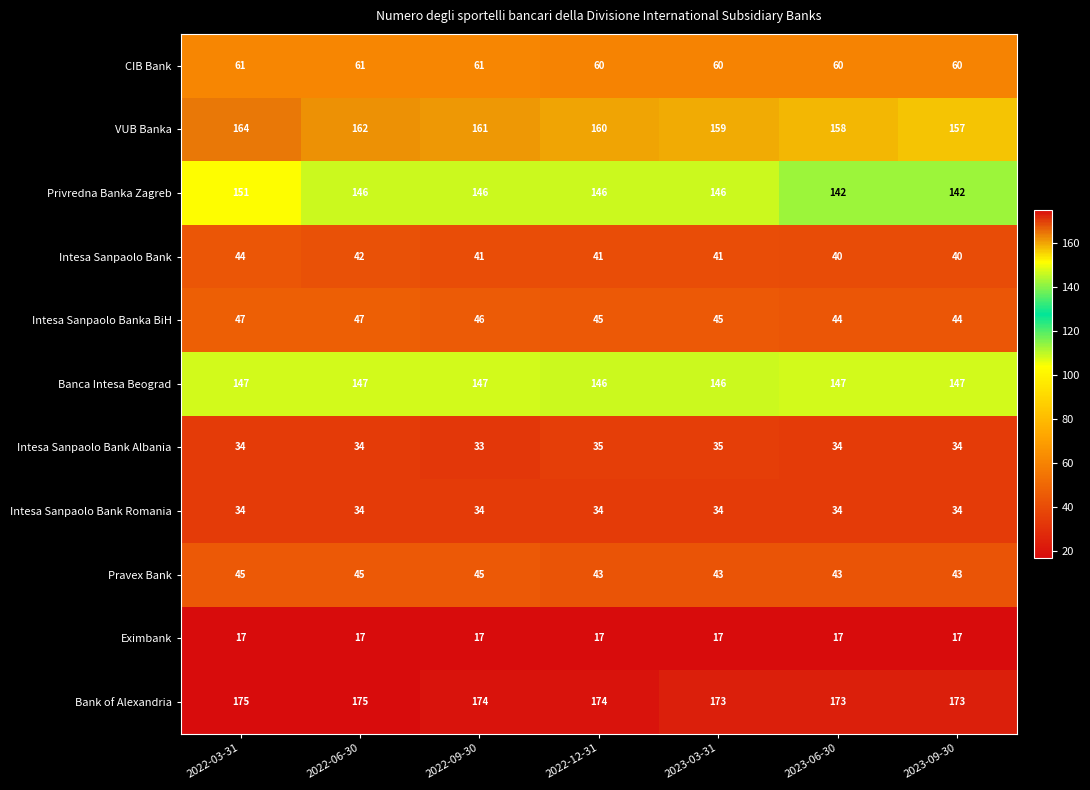

Between 2022-03-31 and 2022-06-30, which series saw the biggest shift?

Privredna Banka Zagreb